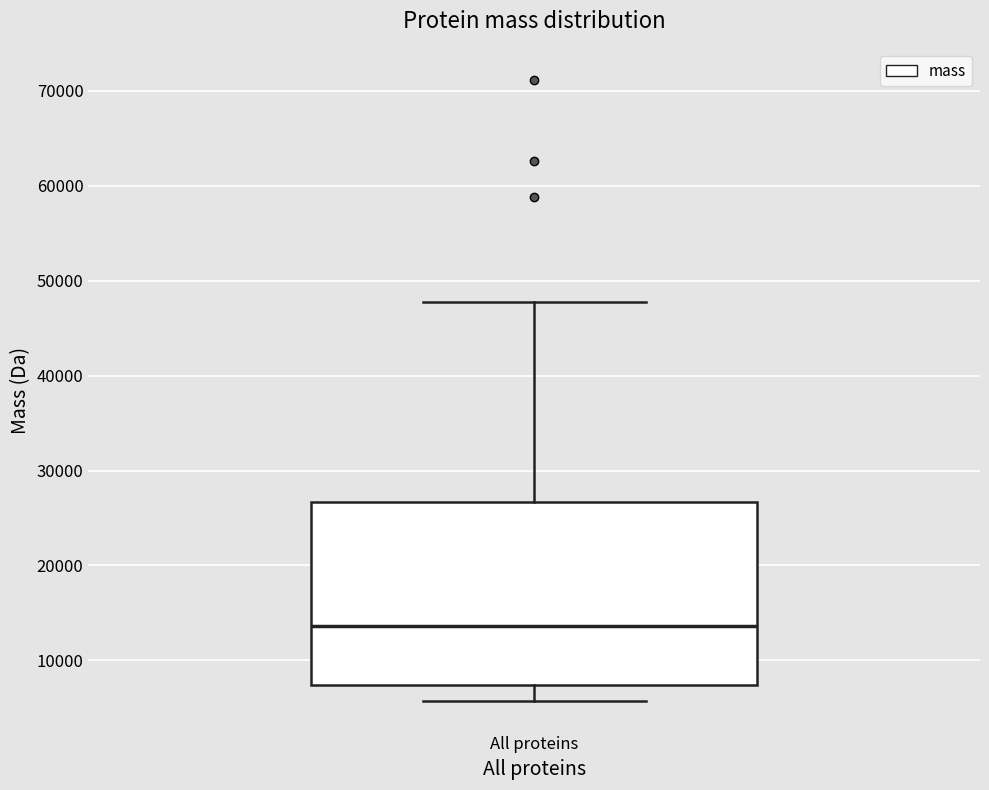

Transcribe this box plot: give where the median line is, the range the box spans, and where the two whiskers end, as read against the y-axis. The values are not printed on the chart, so give them approximately, as read against the axis.

median 14000, box 7000 to 27000, whiskers 6000 to 48000